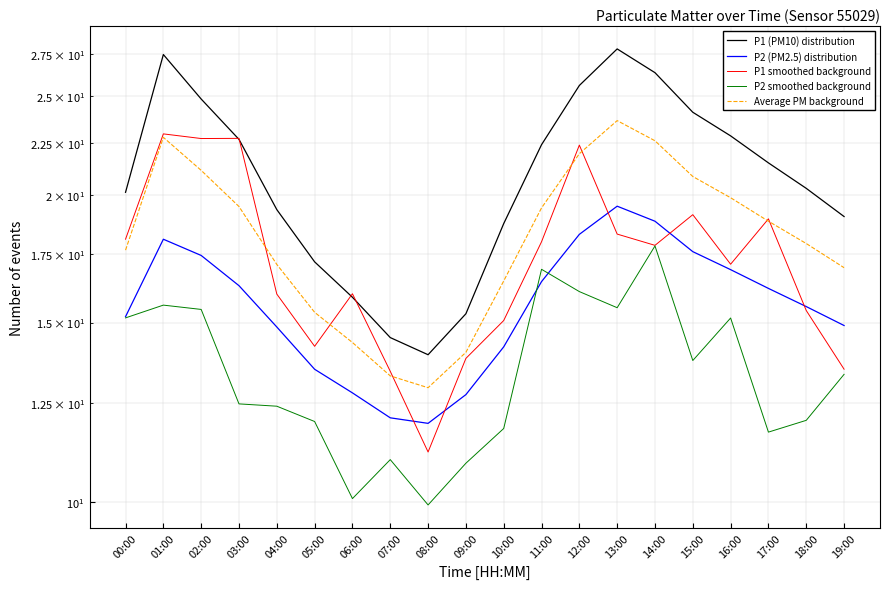

What is the label of the 5th point from the left?

04:00